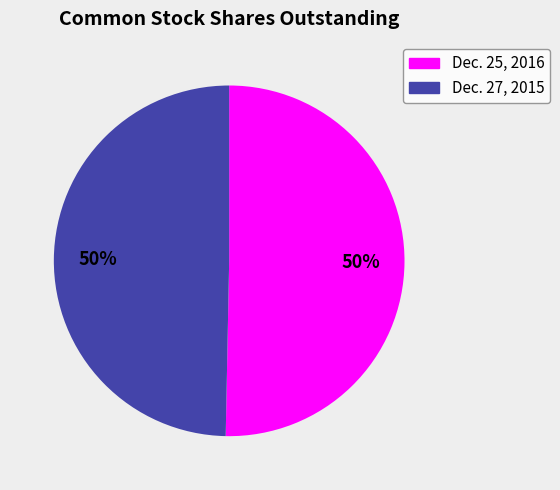

To the nearest percent, what is the combined percentage of Dec. 25, 2016 and Dec. 27, 2015?

100%